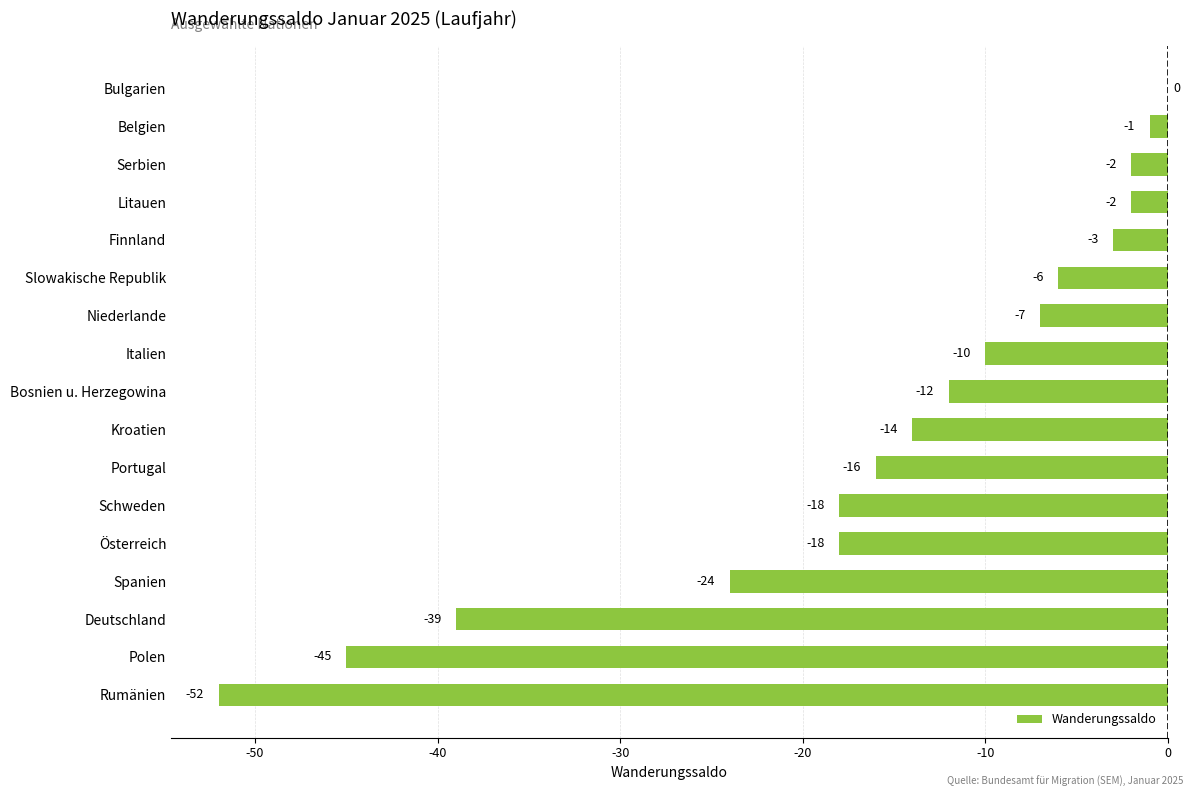

Which category has the highest value across all series?

Bulgarien